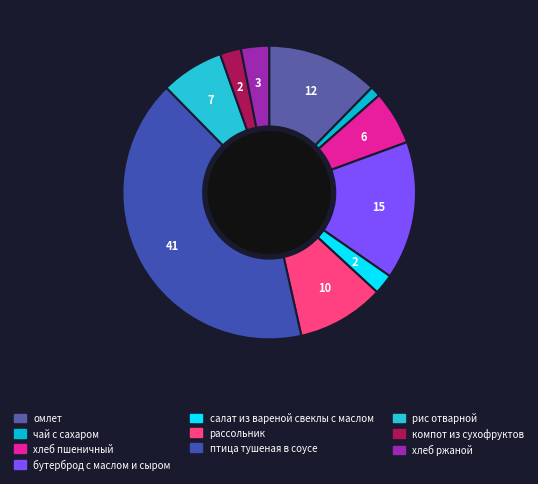

Does чай с сахаром account for over 50% of the chart?

No